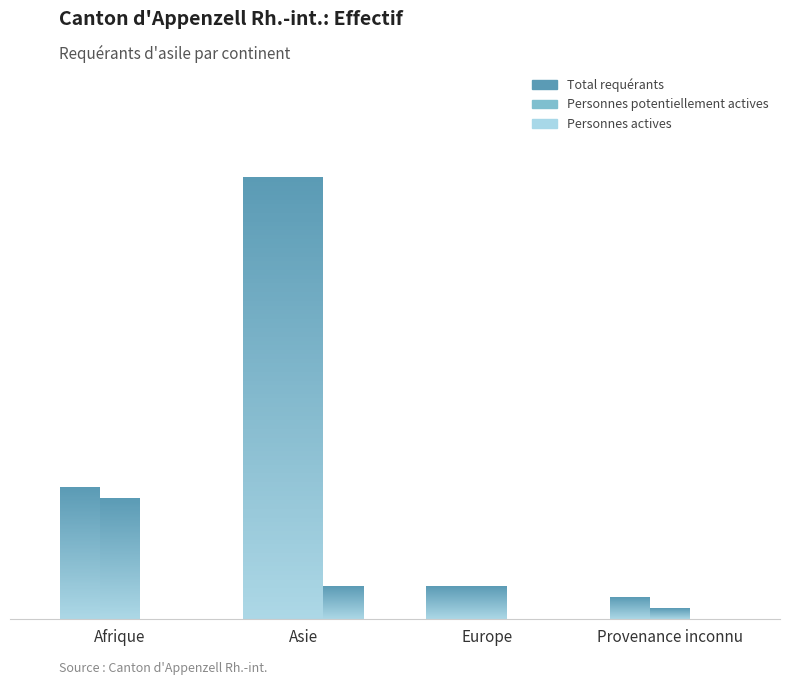

At which label is Personnes actives closest to 1?

Afrique